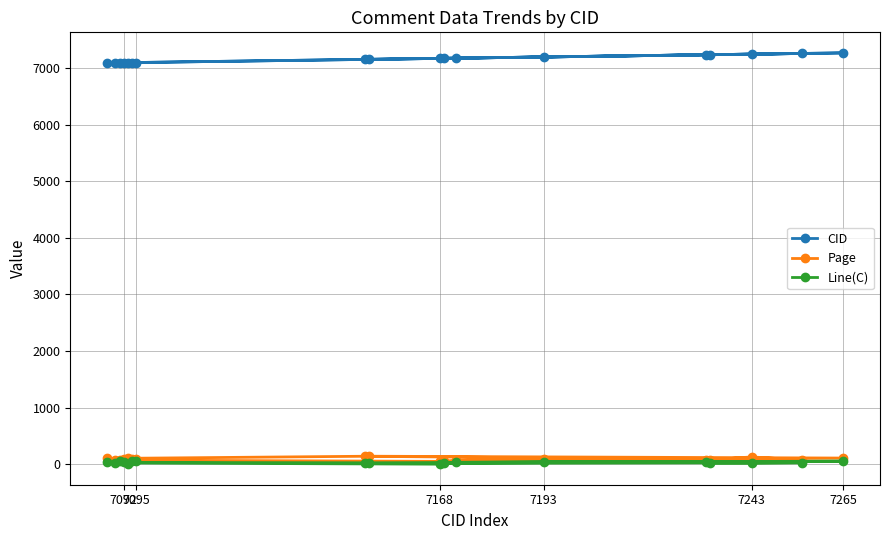

True or false: CID and Page cross at least once.

False